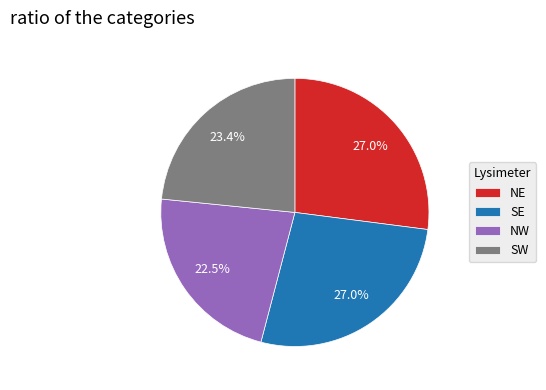

What is the smallest slice in the pie chart?

NW